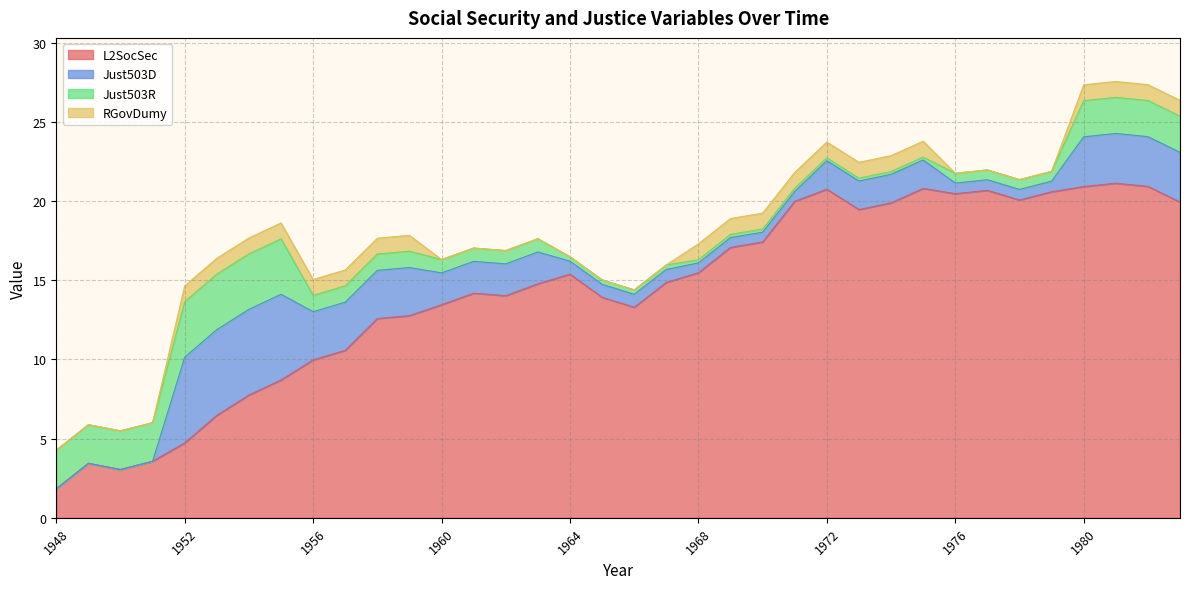

At which category does the chart reach its minimum across all series?

1948